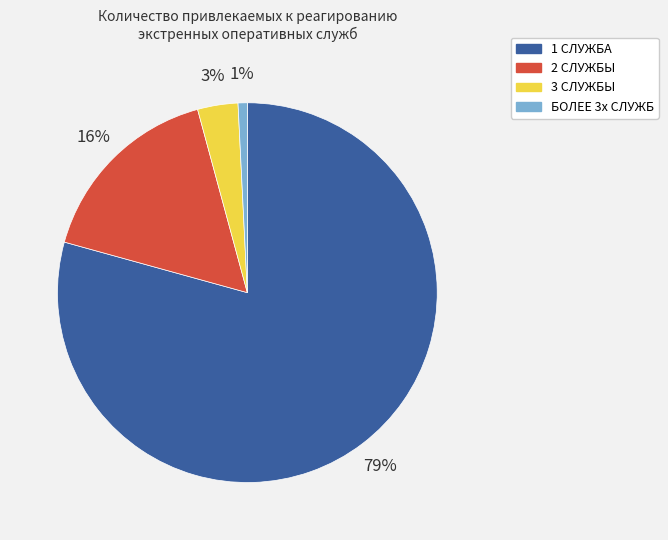

Which slice is the largest?

1 СЛУЖБА